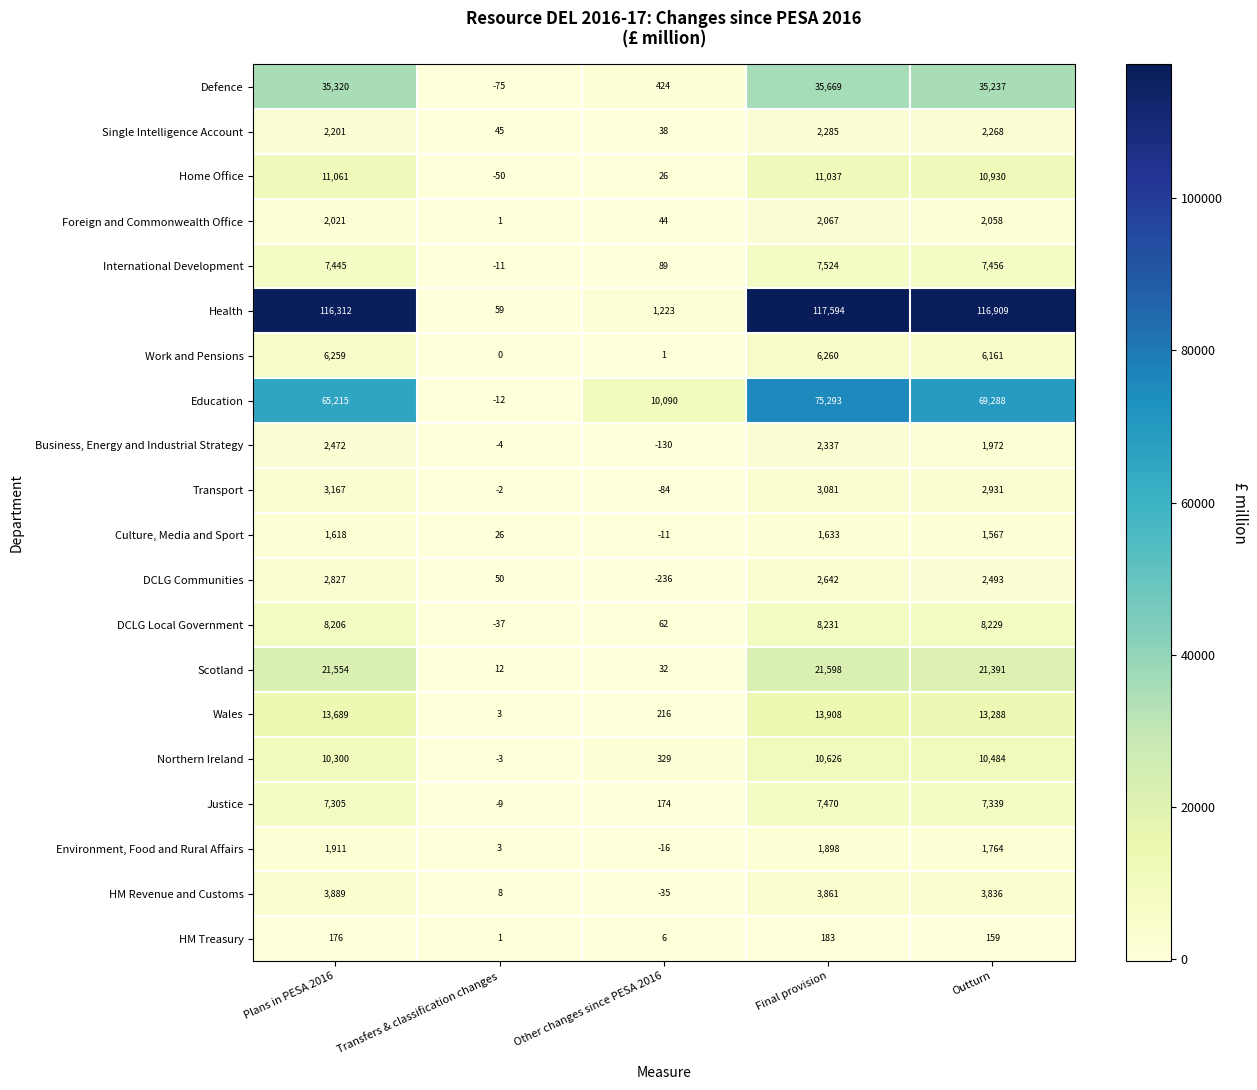

Is it true that Foreign and Commonwealth Office equals 2067 at Final provision?

True